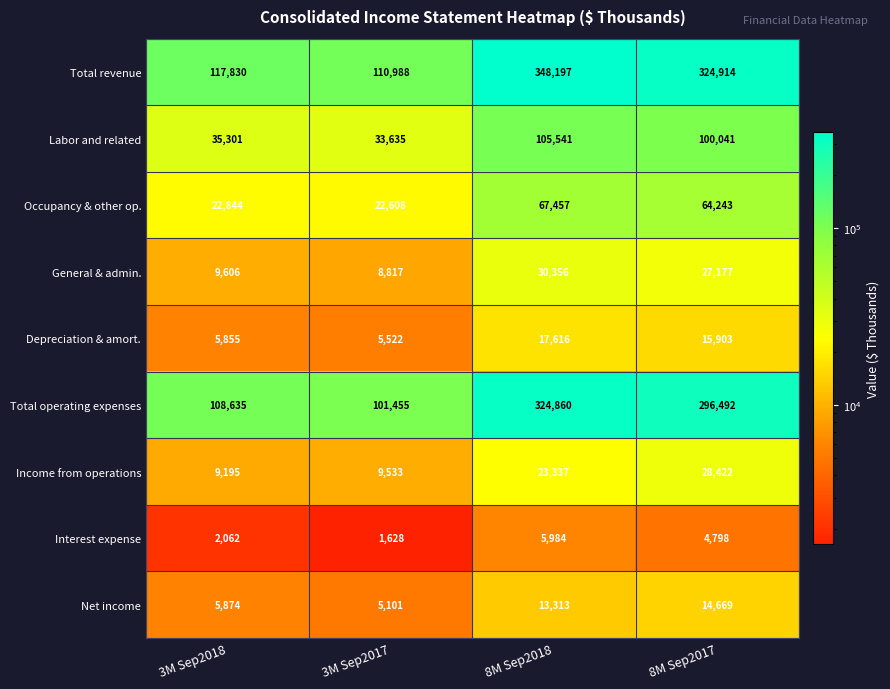

What is the difference between the highest and lowest values at 8M Sep2018?

342213